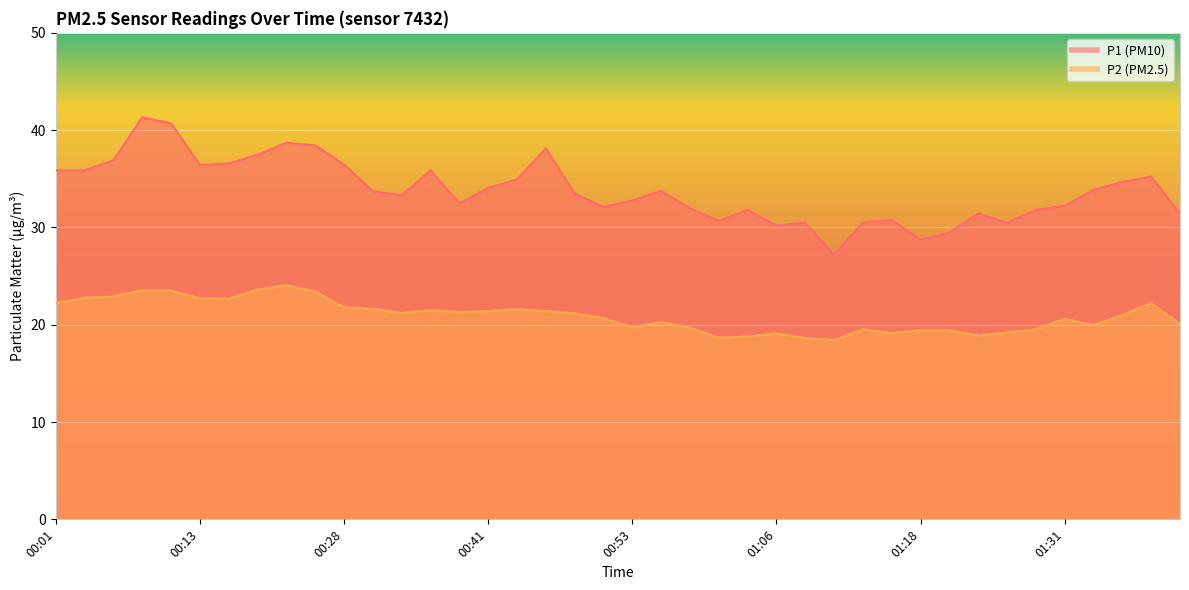

Between 00:38 and 01:36, which is larger?

01:36